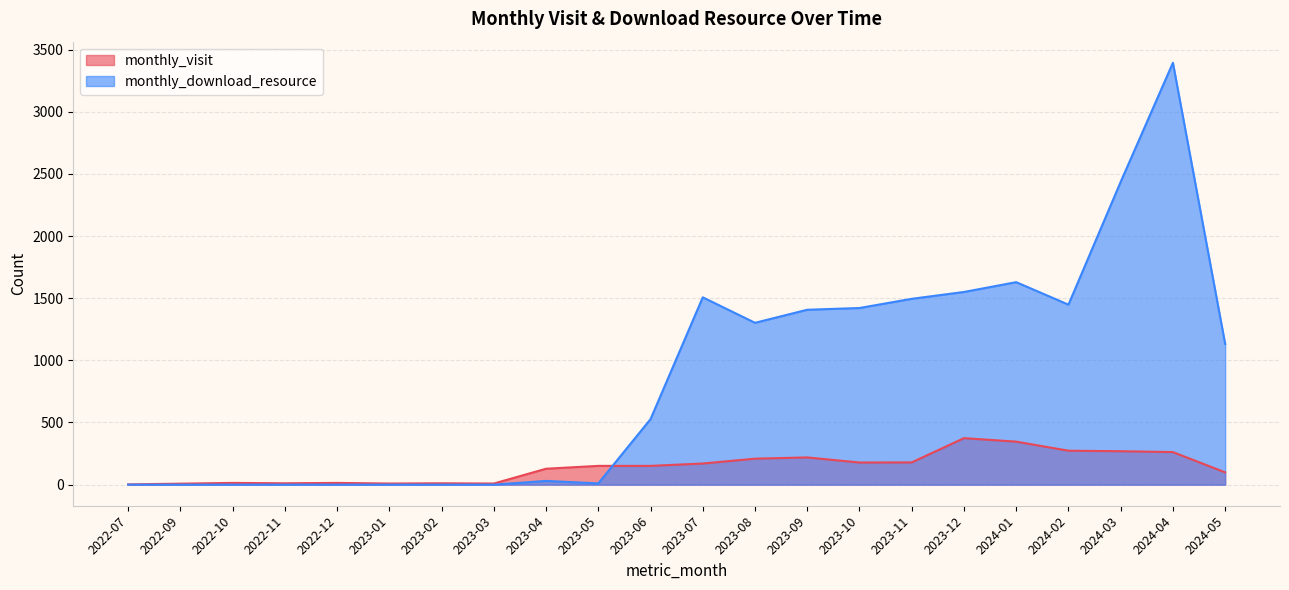

What is the sum of all monthly_visit values?

3086